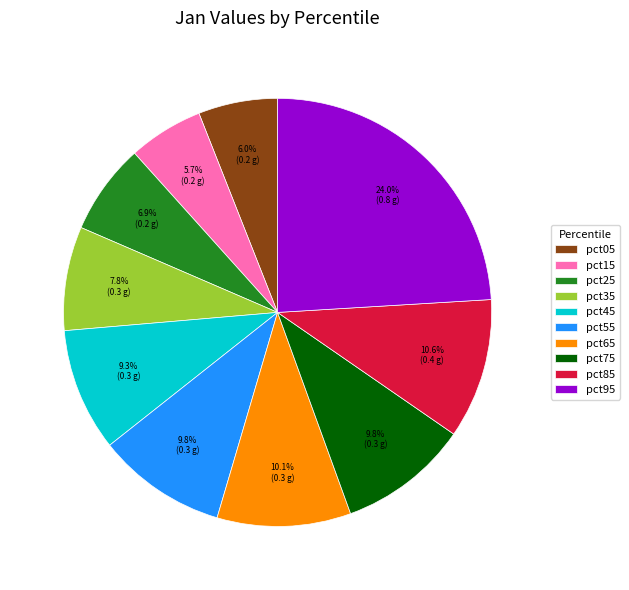

Combined, what portion of the pie is pct05 and pct65?

16.1%